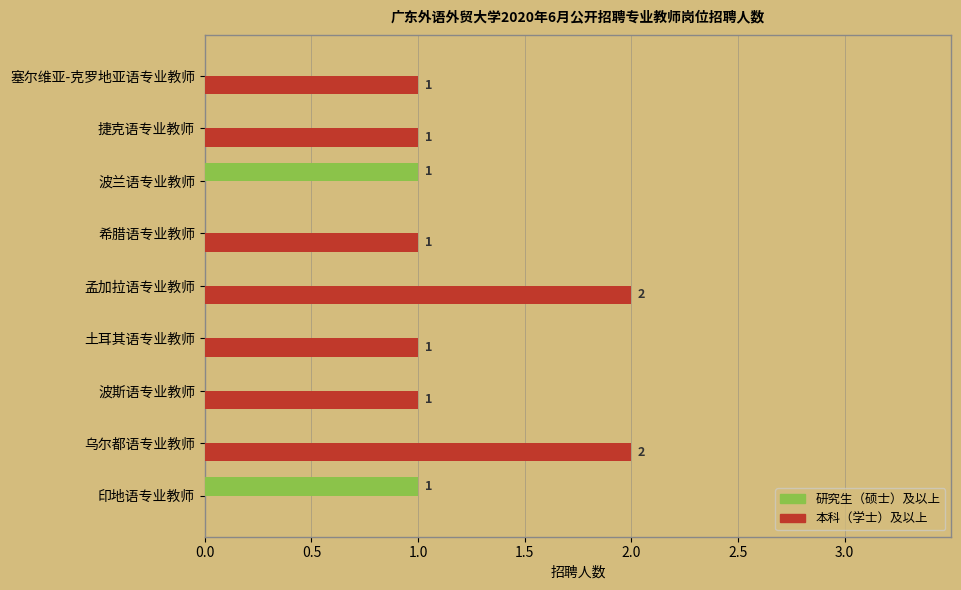

Which series has the largest total across all categories?

本科（学士）及以上